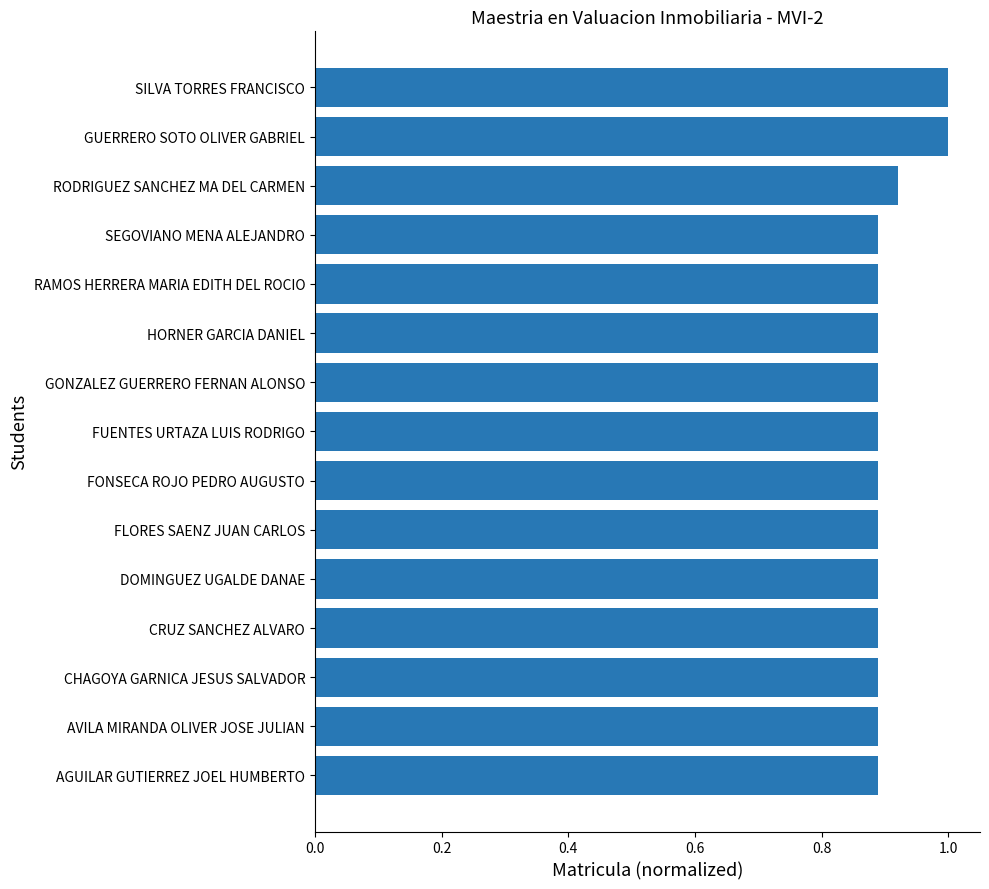

What is the sum of all values?

13.6